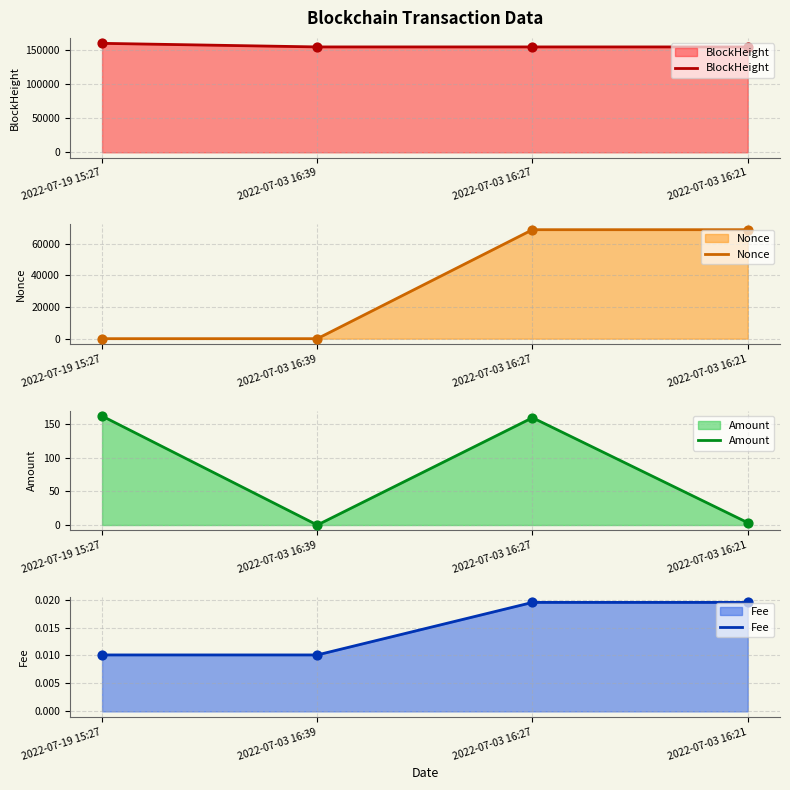

At which category is the sum across all series the highest?

2022-07-03 16:27